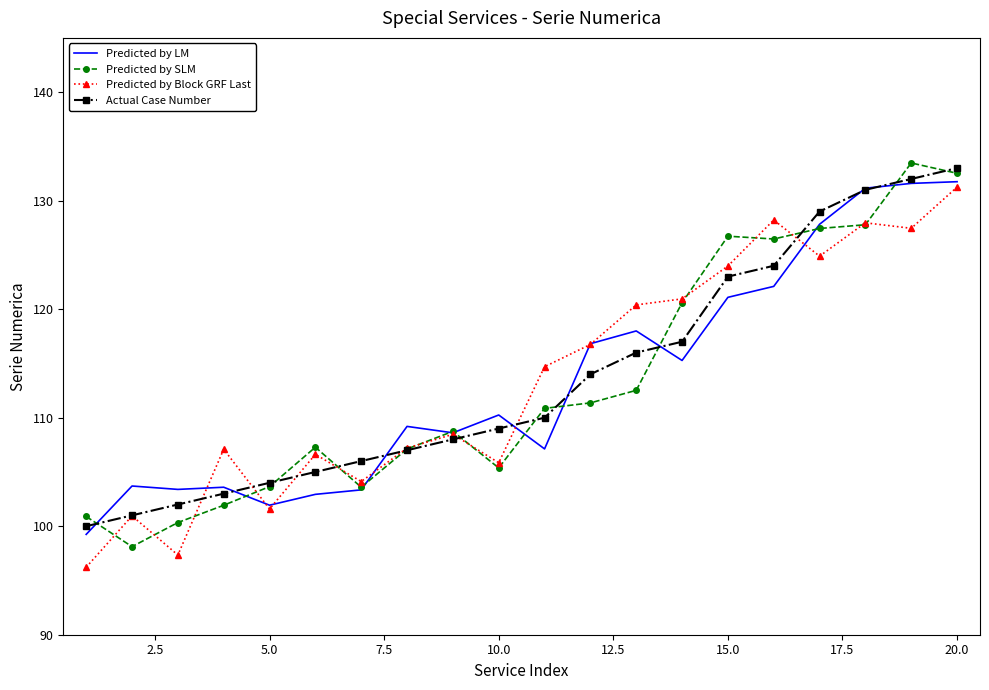

What is the maximum value shown in the chart?

133.5